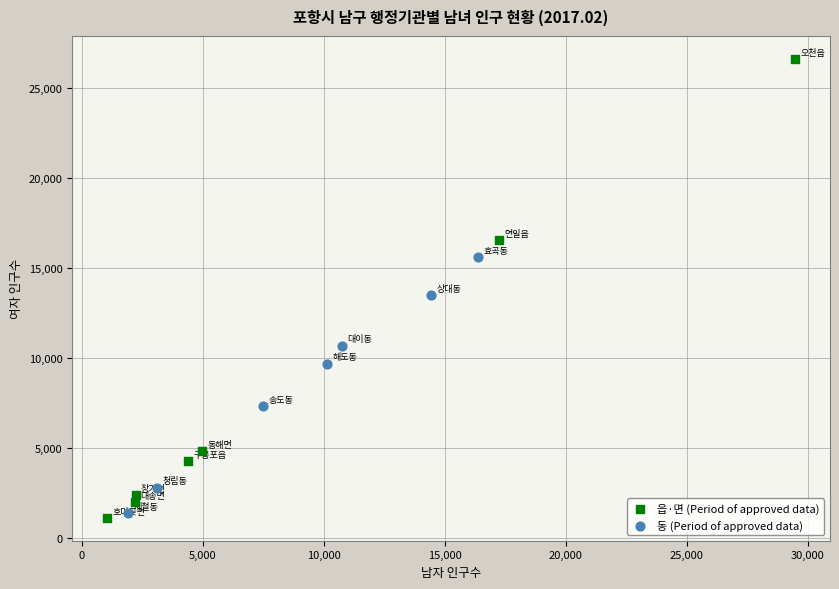

Which series has the largest Y range (max minus min)?

읍·면 (Period of approved data)